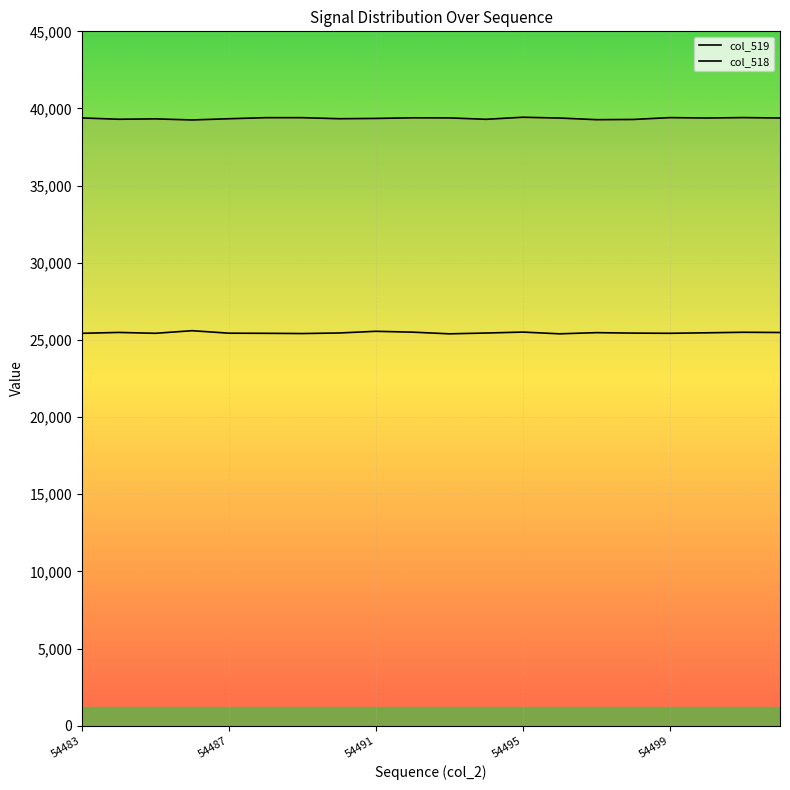

What is the value of the col_518 point at the 15th from the left?

25474